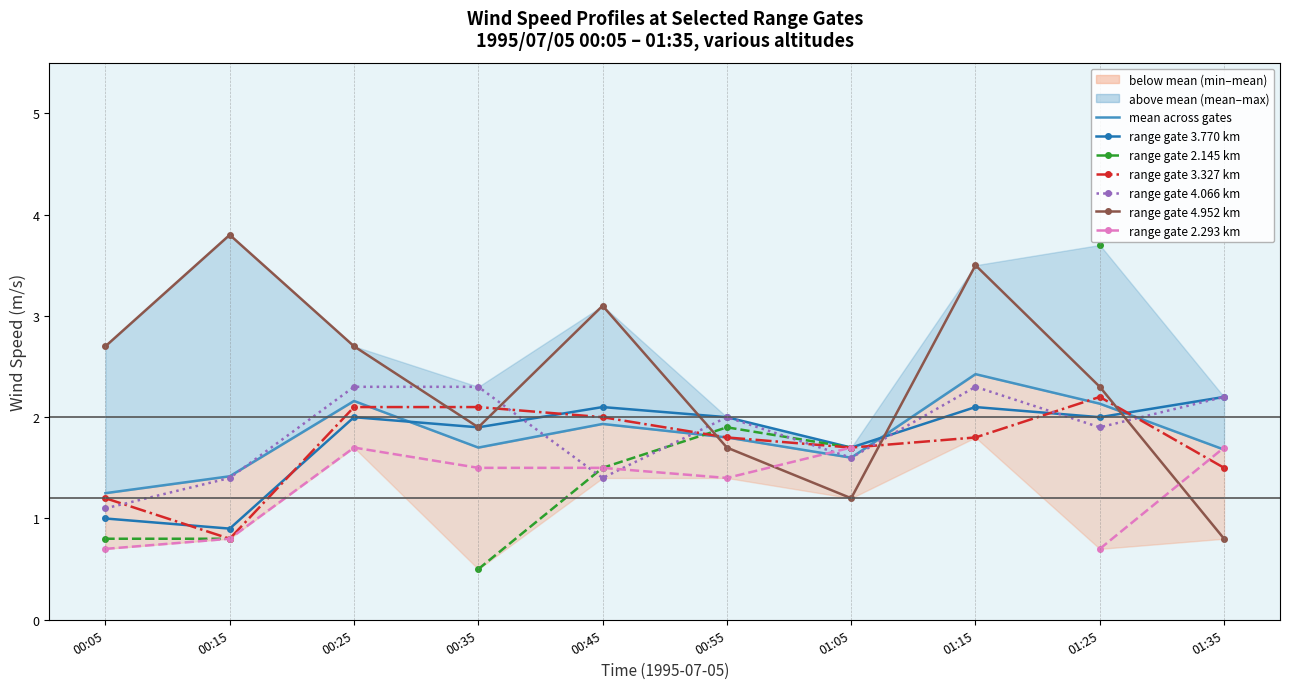

What is the difference between the 4.066 values at 01:15 and 00:15?

0.9